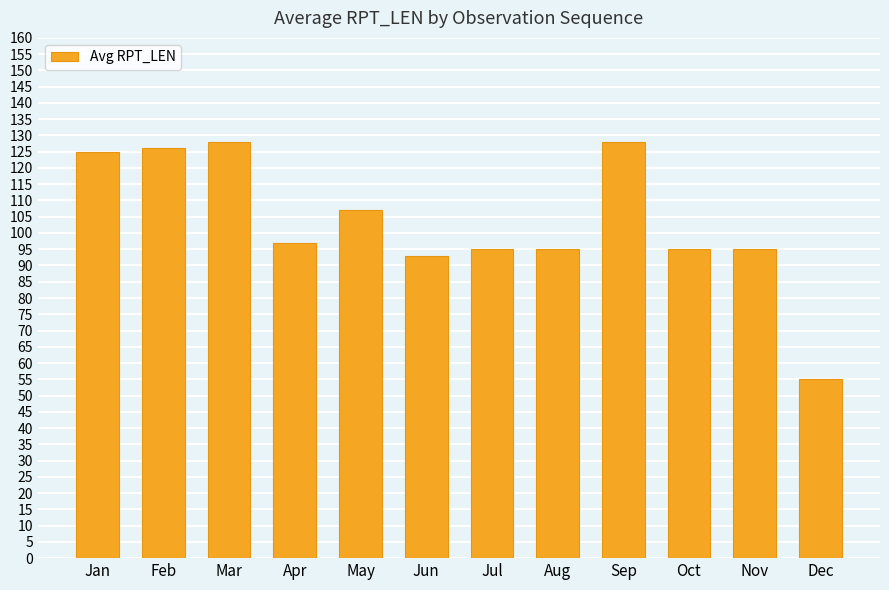

Are the bars grouped side by side (vs. stacked)?

No